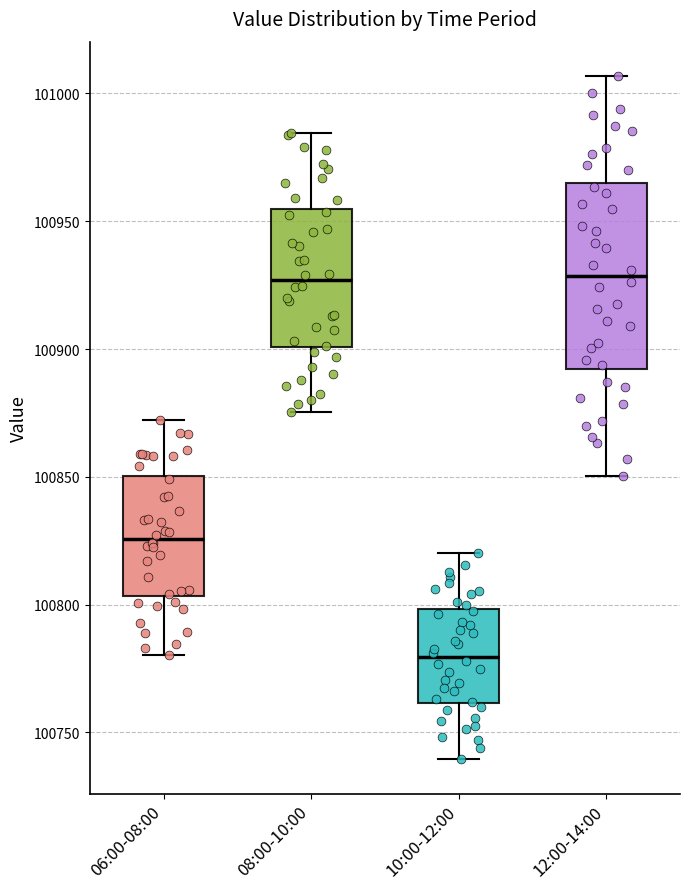

Reading left to right, read every box against the y-axis: the position of its median line, the range the box covers, and the ends of its whiskers. The values are not printed on the chart, so give them approximately, as read against the axis.

06:00-08:00: median 100825, box 100805 to 100850, whiskers 100780 to 100870
08:00-10:00: median 100925, box 100900 to 100955, whiskers 100875 to 100985
10:00-12:00: median 100780, box 100760 to 100800, whiskers 100740 to 100820
12:00-14:00: median 100930, box 100890 to 100965, whiskers 100850 to 101005